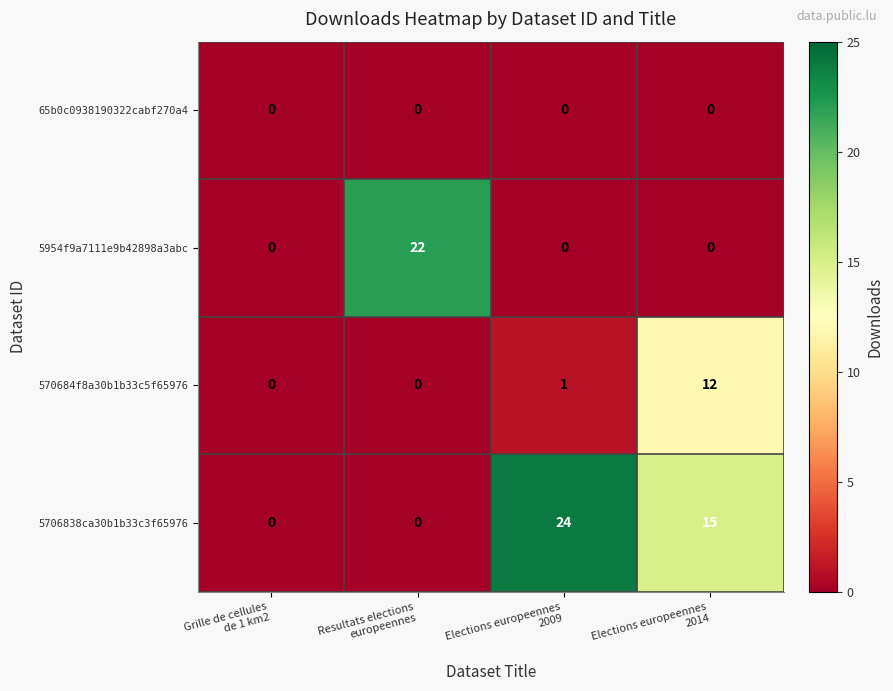

List the series in order of their peak value, highest first.

5706838ca30b1b33c3f65976, 5954f9a7111e9b42898a3abc, 570684f8a30b1b33c5f65976, 65b0c0938190322cabf270a4